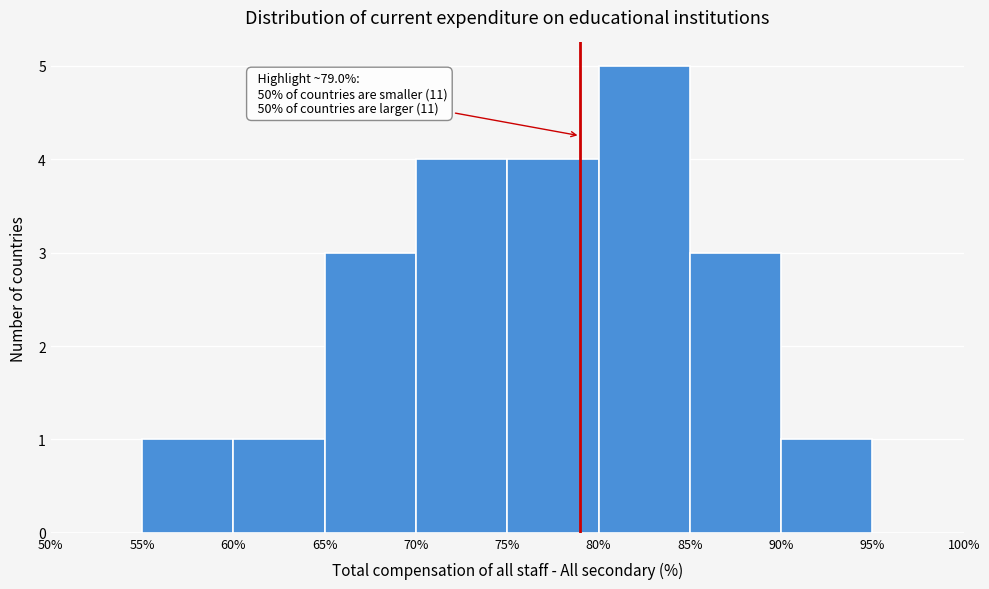

Over which range of the x-axis is the bar tallest?

80% to 85%